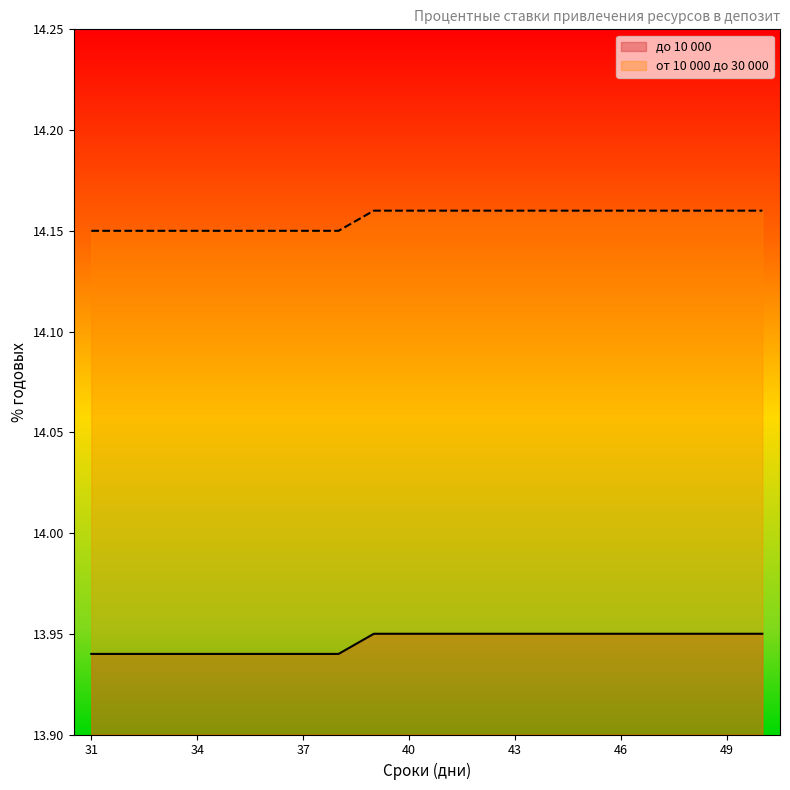

Which series has the largest total across all categories?

от 10 000 до 30 000